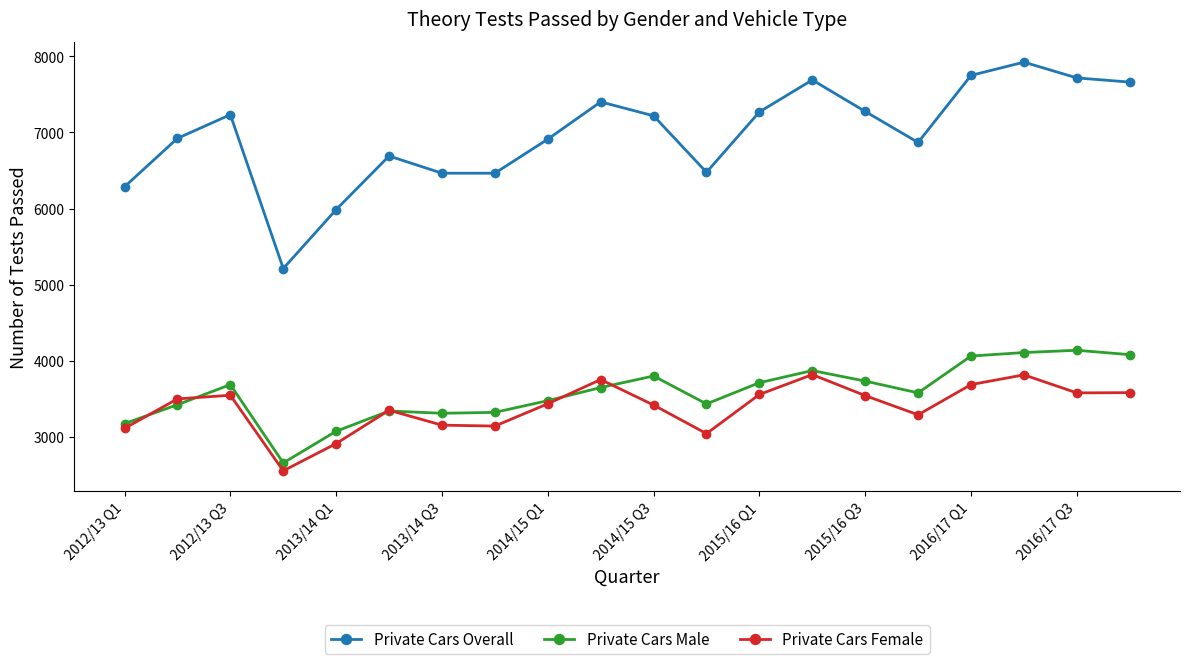

What is the value of the Private Cars Female point at the 18th from the left?

3815